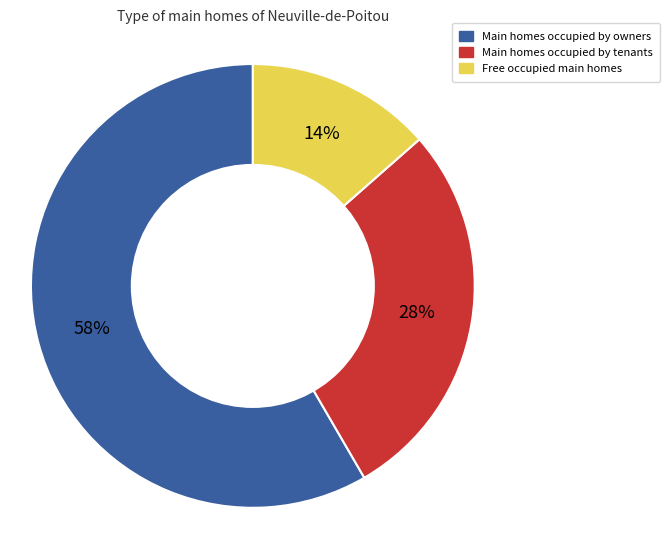

Is there any slice that represents more than half of the pie?

Yes